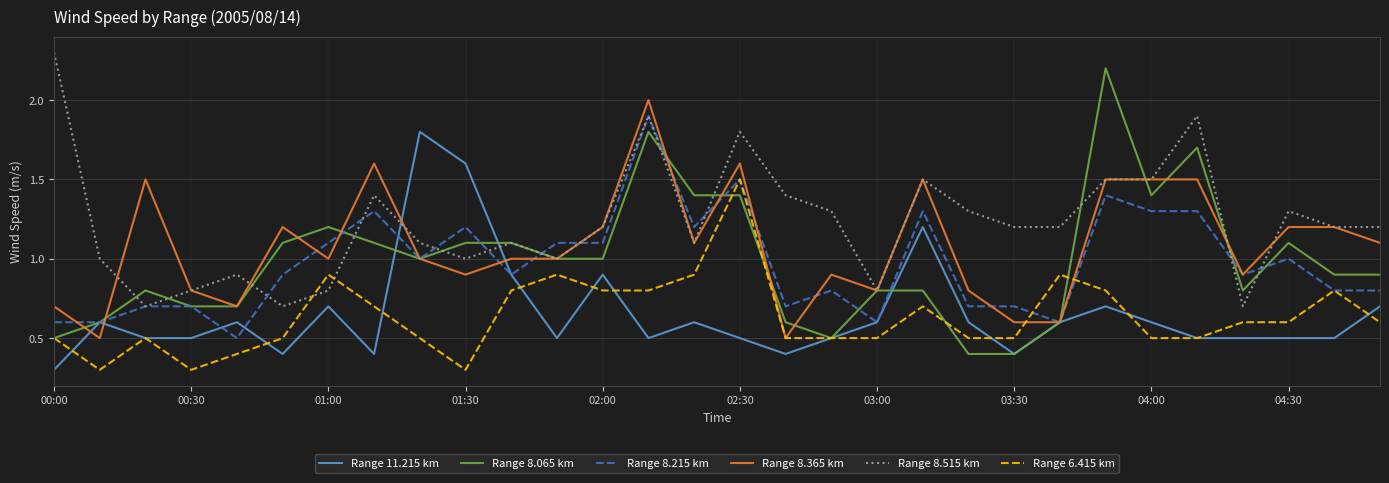

Rank the series by their maximum value, from highest to lowest.

Range 8.515 km, Range 8.065 km, Range 8.365 km, Range 8.215 km, Range 11.215 km, Range 6.415 km